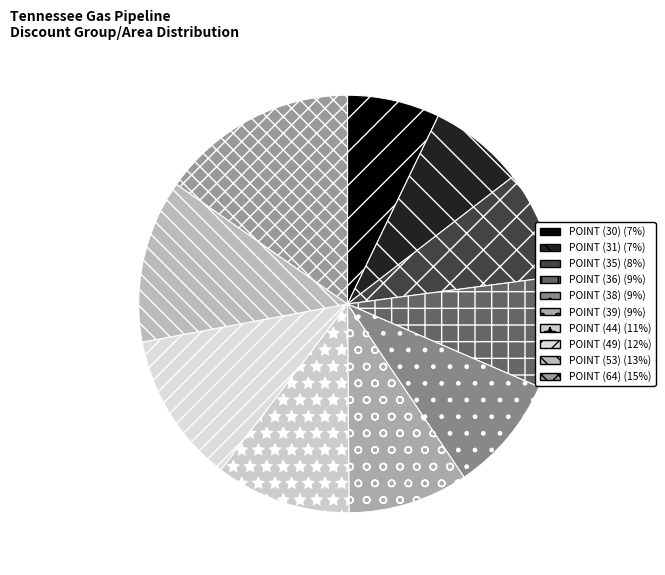

Count the number of slices in the pie.

10